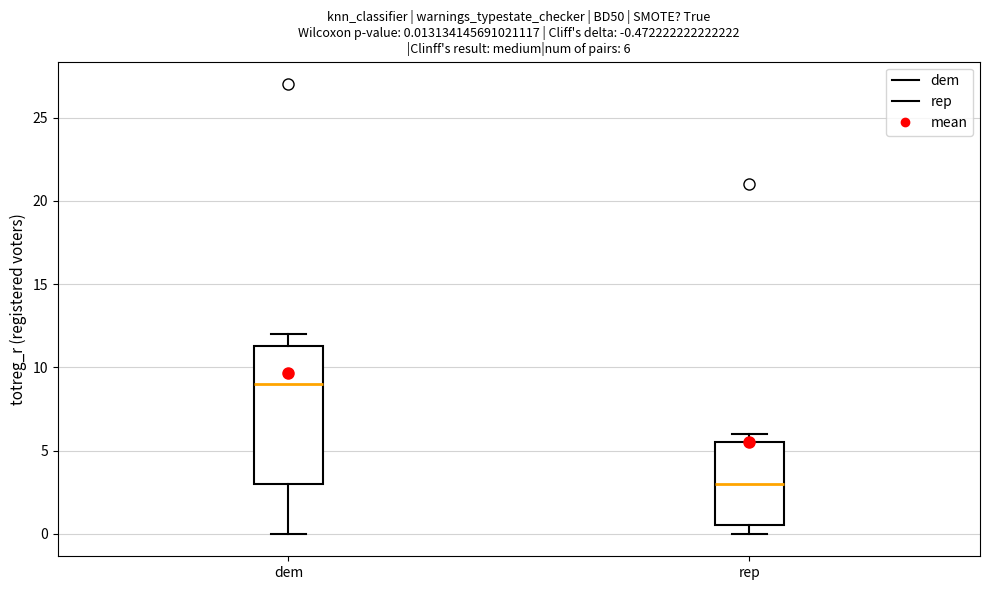

Which box's median line is the lowest?

rep